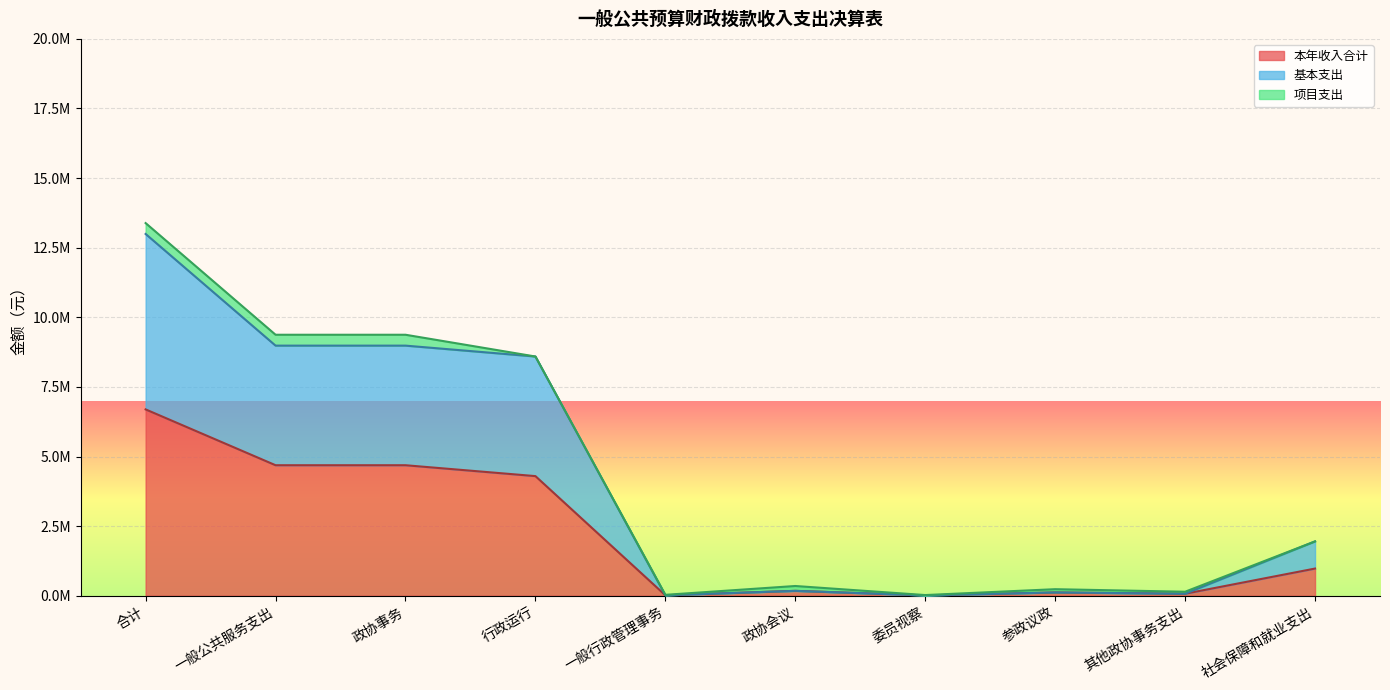

What position from the left is 政协会议?

6